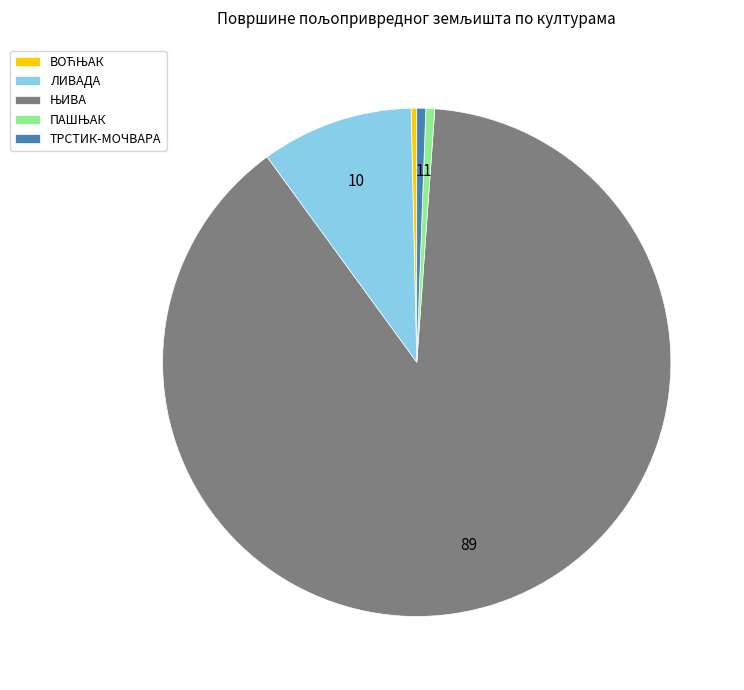

Count the number of slices in the pie.

5